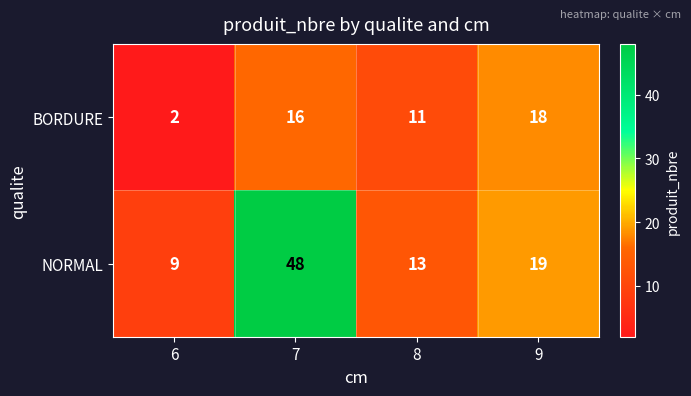

Rank the series by their maximum value, from highest to lowest.

NORMAL, BORDURE